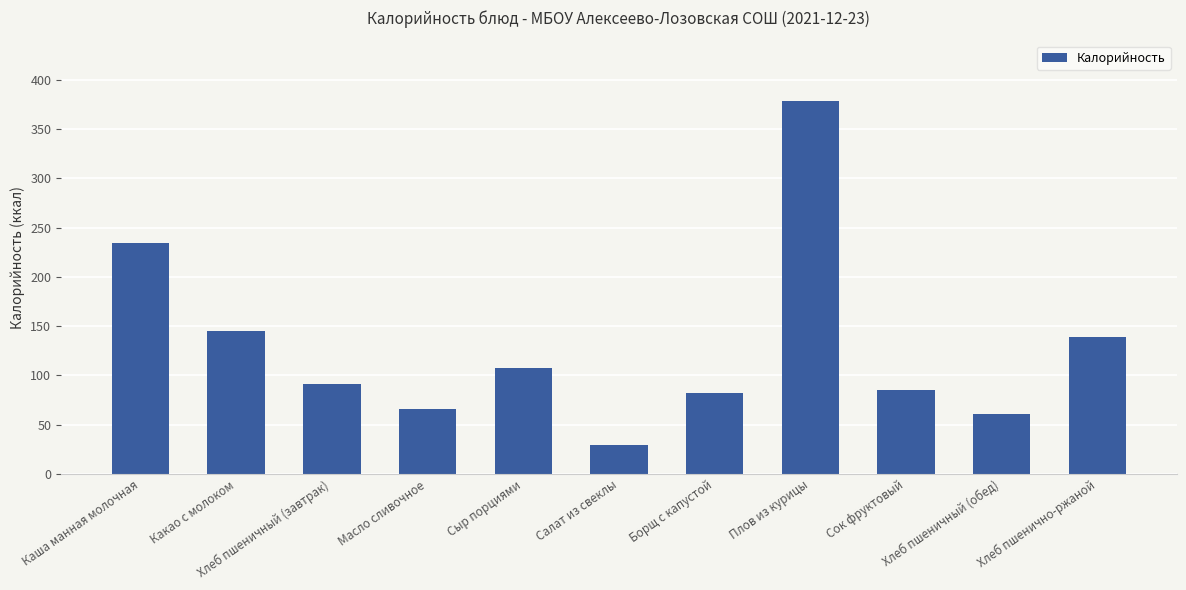

What is the sum of the values at Сыр порциями and Плов из курицы?

486